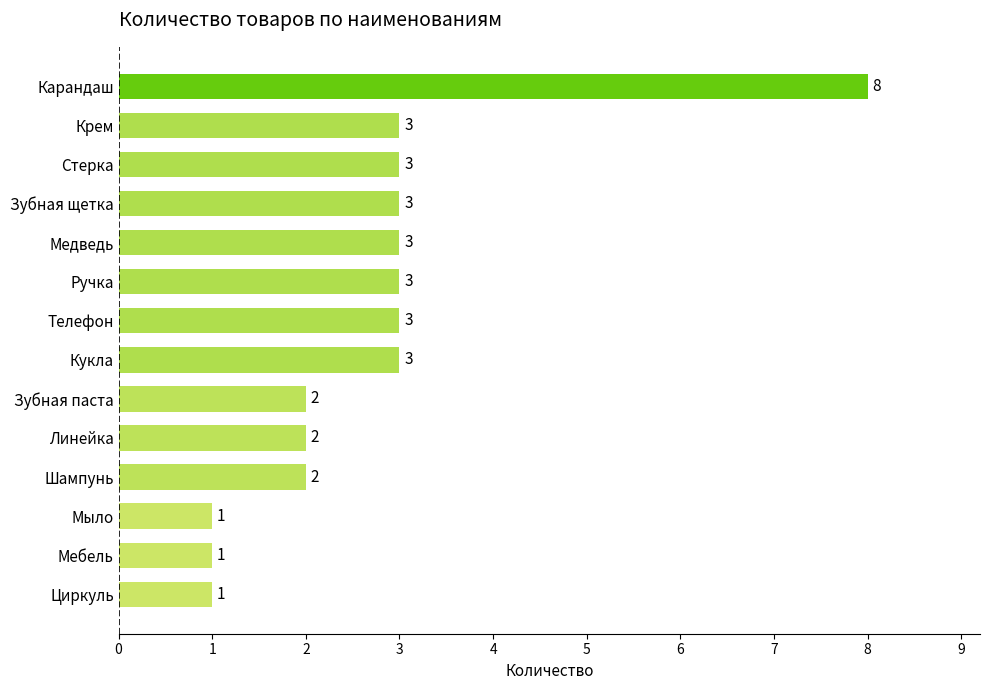

Reading top to bottom, list all the values displayed in this chart.

Карандаш=8	Крем=3	Стерка=3	Зубная щетка=3	Медведь=3	Ручка=3	Телефон=3	Кукла=3	Зубная паста=2	Линейка=2	Шампунь=2	Мыло=1	Мебель=1	Циркуль=1